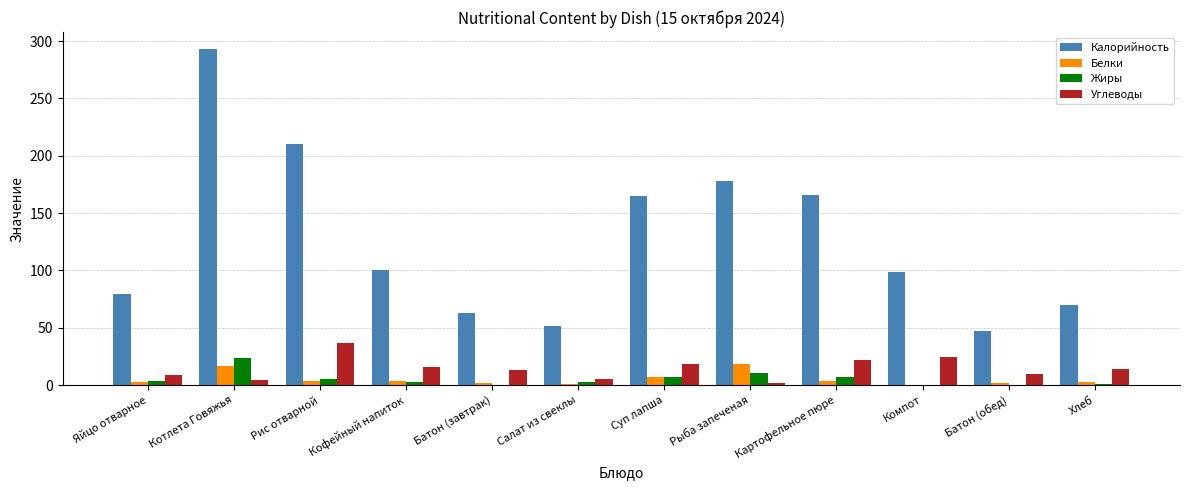

The Углеводы series shows 5.1 at Салат из свеклы. True or false?

True